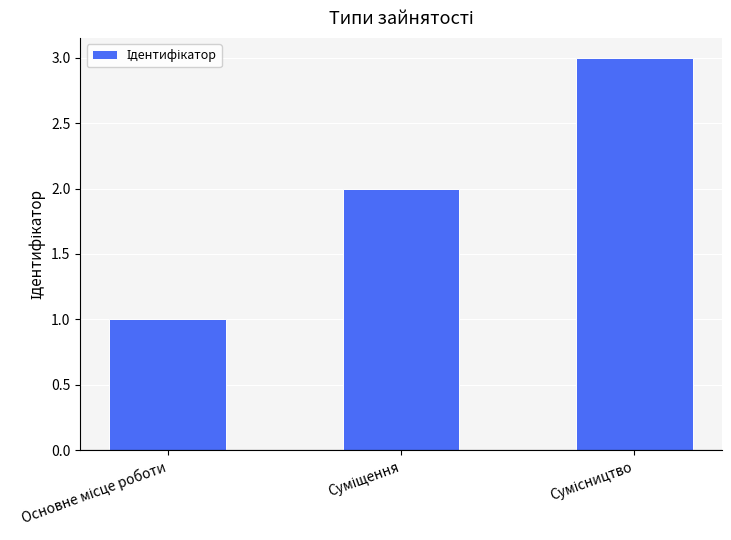

What is the sum of all values?

6